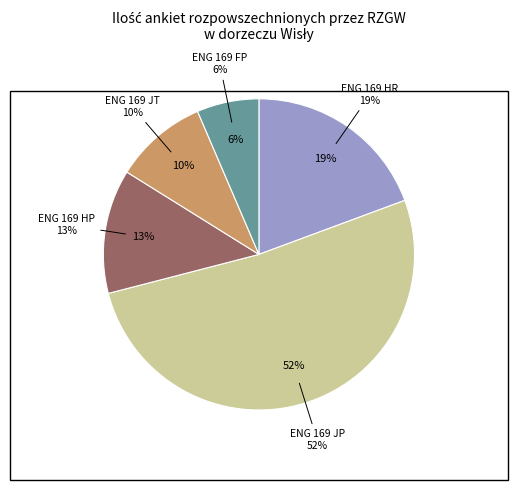

Is it true that ENG 169 H is 1% of the pie?

False